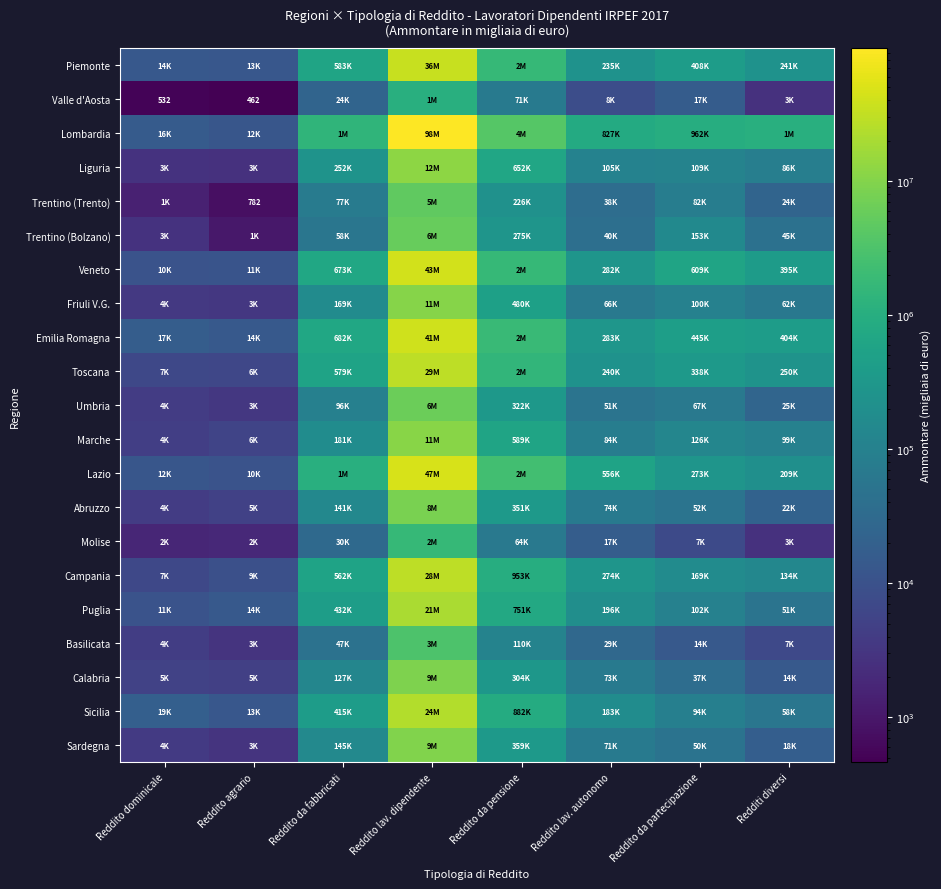

How many data points in Lazio are less than 555557?

4